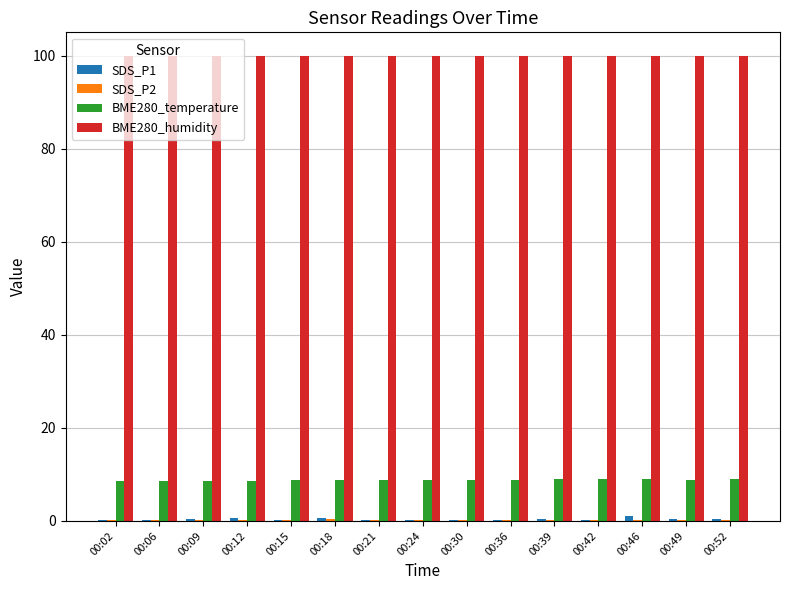

Are the bars grouped side by side (vs. stacked)?

Yes